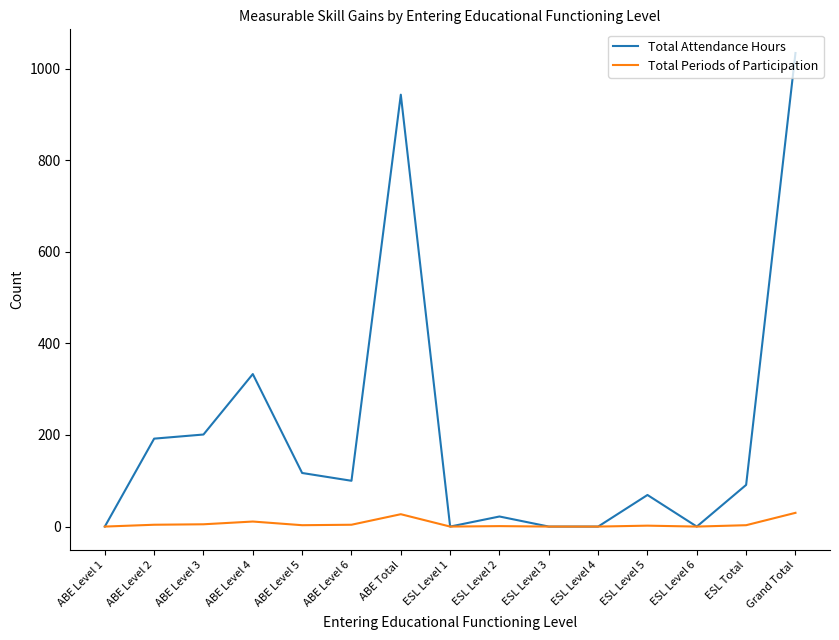

At which label does Total Attendance Hours first exceed 91?

ABE Level 2